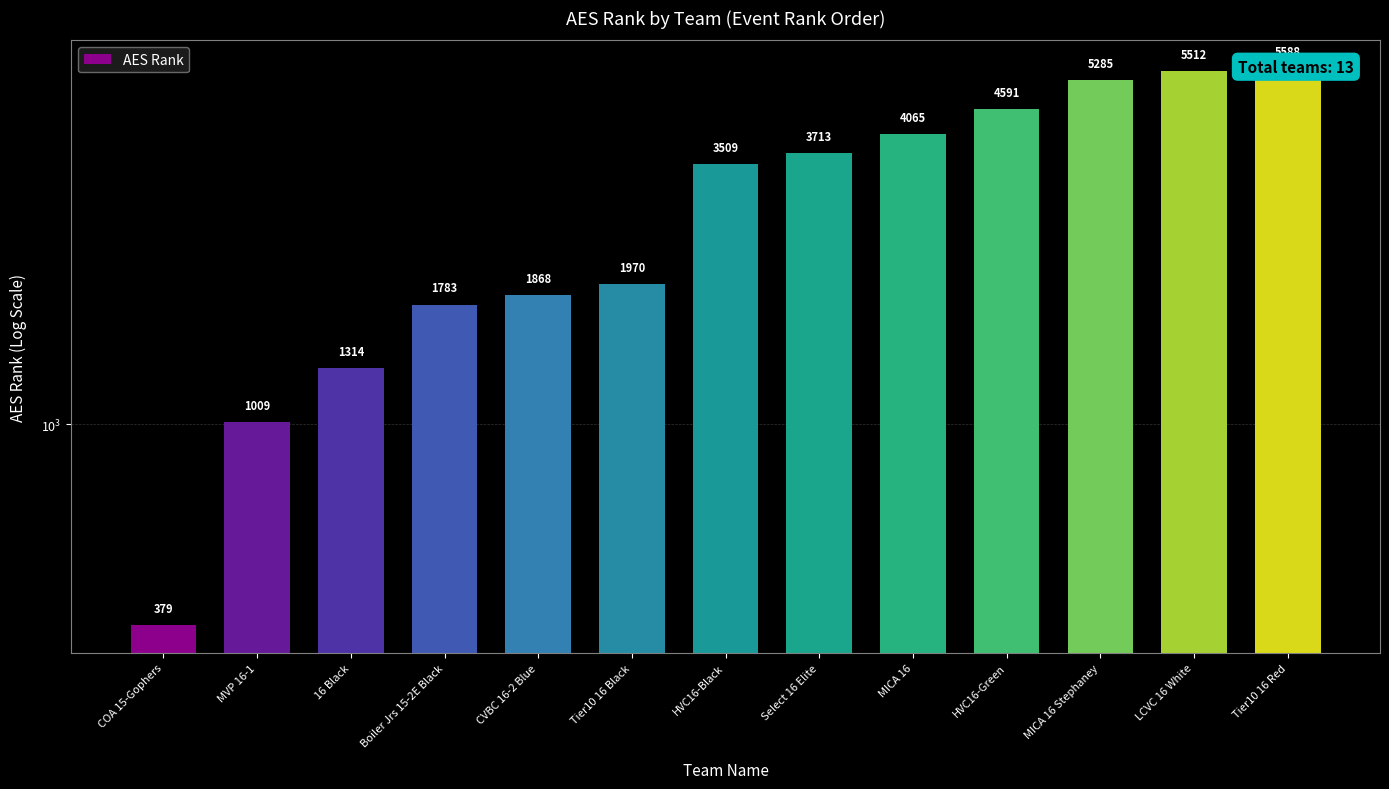

The chart shows a value of 2414 at Boiler Jrs 15-2E Black. True or false?

False